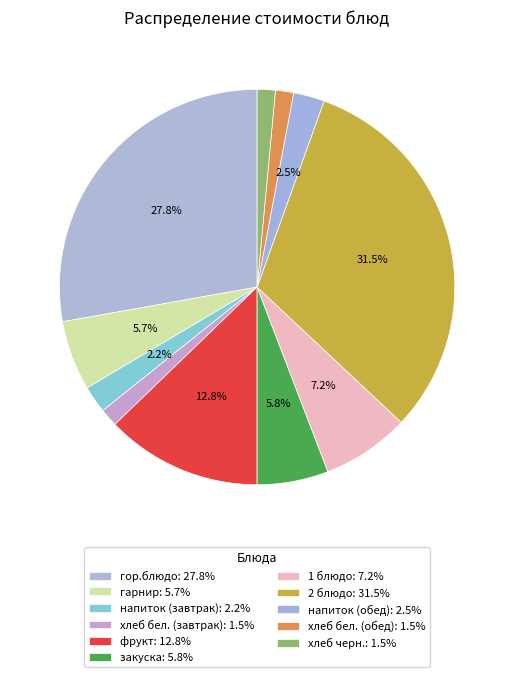

Count the number of slices in the pie.

11